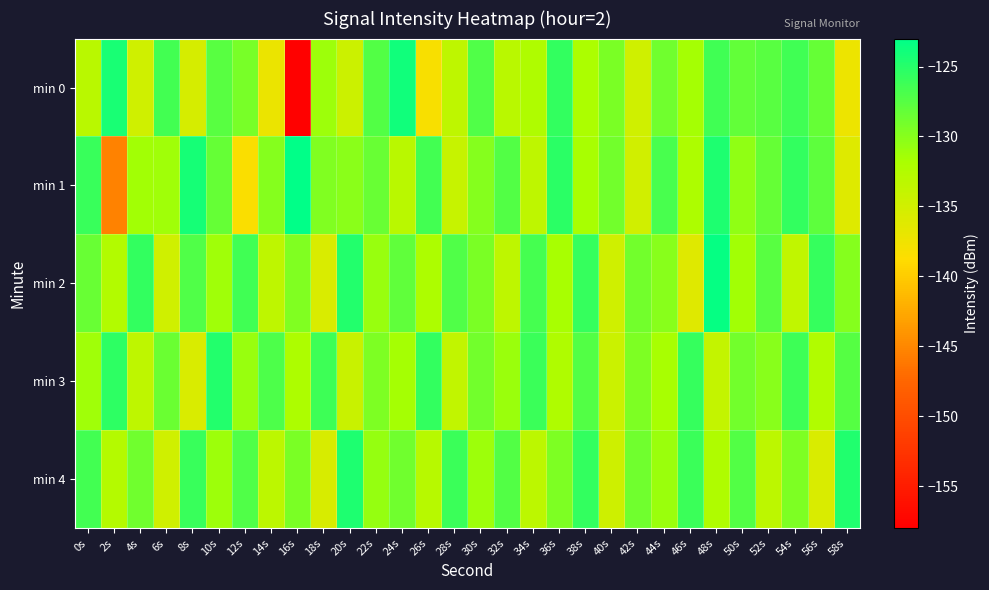

Reading left to right, transcribe all the data shown in this chart.

min 0: 0s=-133.0	2s=-124.3	4s=-134.8	6s=-126.4	8s=-135.3	10s=-127.5	12s=-129.2	14s=-137.1	16s=-157.8	18s=-131.1	20s=-134.5	22s=-127.3	24s=-123.9	26s=-138.3	28s=-133.4	30s=-127.2	32s=-133.0	34s=-132.2	36s=-125.7	38s=-131.9	40s=-129.3	42s=-134.8	44s=-128.7	46s=-131.6	48s=-126.3	50s=-128.2	52s=-127.6	54s=-126.4	56s=-128.3	58s=-137.3
min 1: 0s=-126.0	2s=-145.3	4s=-131.5	6s=-131.3	8s=-124.1	10s=-128.3	12s=-138.4	14s=-129.9	16s=-123.0	18s=-129.7	20s=-130.1	22s=-128.5	24s=-133.0	26s=-126.5	28s=-134.1	30s=-129.9	32s=-127.3	34s=-133.5	36s=-125.2	38s=-131.7	40s=-128.9	42s=-135.0	44s=-126.8	46s=-132.1	48s=-124.6	50s=-130.5	52s=-128.2	54s=-125.7	56s=-127.9	58s=-136.1
min 2: 0s=-128.3	2s=-132.5	4s=-125.7	6s=-134.9	8s=-127.1	10s=-131.2	12s=-126.3	14s=-133.5	16s=-129.6	18s=-135.7	20s=-124.8	22s=-130.9	24s=-128.0	26s=-132.1	28s=-127.2	30s=-129.3	32s=-133.4	34s=-126.6	36s=-131.7	38s=-125.8	40s=-134.9	42s=-129.0	44s=-130.1	46s=-136.2	48s=-123.3	50s=-131.4	52s=-127.5	54s=-133.7	56s=-125.8	58s=-129.9
min 3: 0s=-131.2	2s=-125.3	4s=-133.5	6s=-128.6	8s=-135.7	10s=-124.8	12s=-130.9	14s=-127.0	16s=-132.1	18s=-126.2	20s=-134.3	22s=-129.4	24s=-131.6	26s=-125.7	28s=-133.8	30s=-128.9	32s=-131.0	34s=-126.1	36s=-132.2	38s=-127.3	40s=-134.4	42s=-129.5	44s=-131.7	46s=-125.8	48s=-133.9	50s=-129.0	52s=-130.1	54s=-126.2	56s=-132.3	58s=-127.4
min 4: 0s=-126.5	2s=-132.6	4s=-128.7	6s=-134.9	8s=-126.0	10s=-131.1	12s=-127.2	14s=-133.3	16s=-129.4	18s=-135.5	20s=-124.6	22s=-130.7	24s=-128.8	26s=-133.0	28s=-126.1	30s=-131.2	32s=-127.3	34s=-133.4	36s=-129.5	38s=-125.6	40s=-134.7	42s=-128.8	44s=-130.9	46s=-126.1	48s=-132.2	50s=-127.3	52s=-133.4	54s=-129.5	56s=-135.6	58s=-124.7